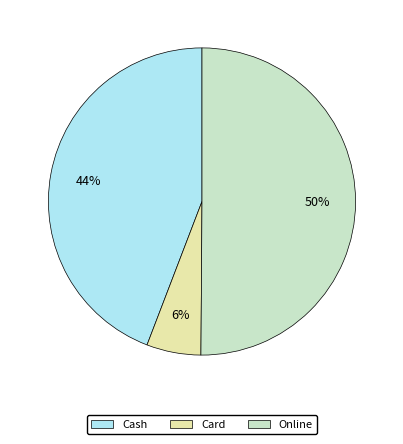

To the nearest percent, what is the difference between the largest and smallest slice percentages?

44%